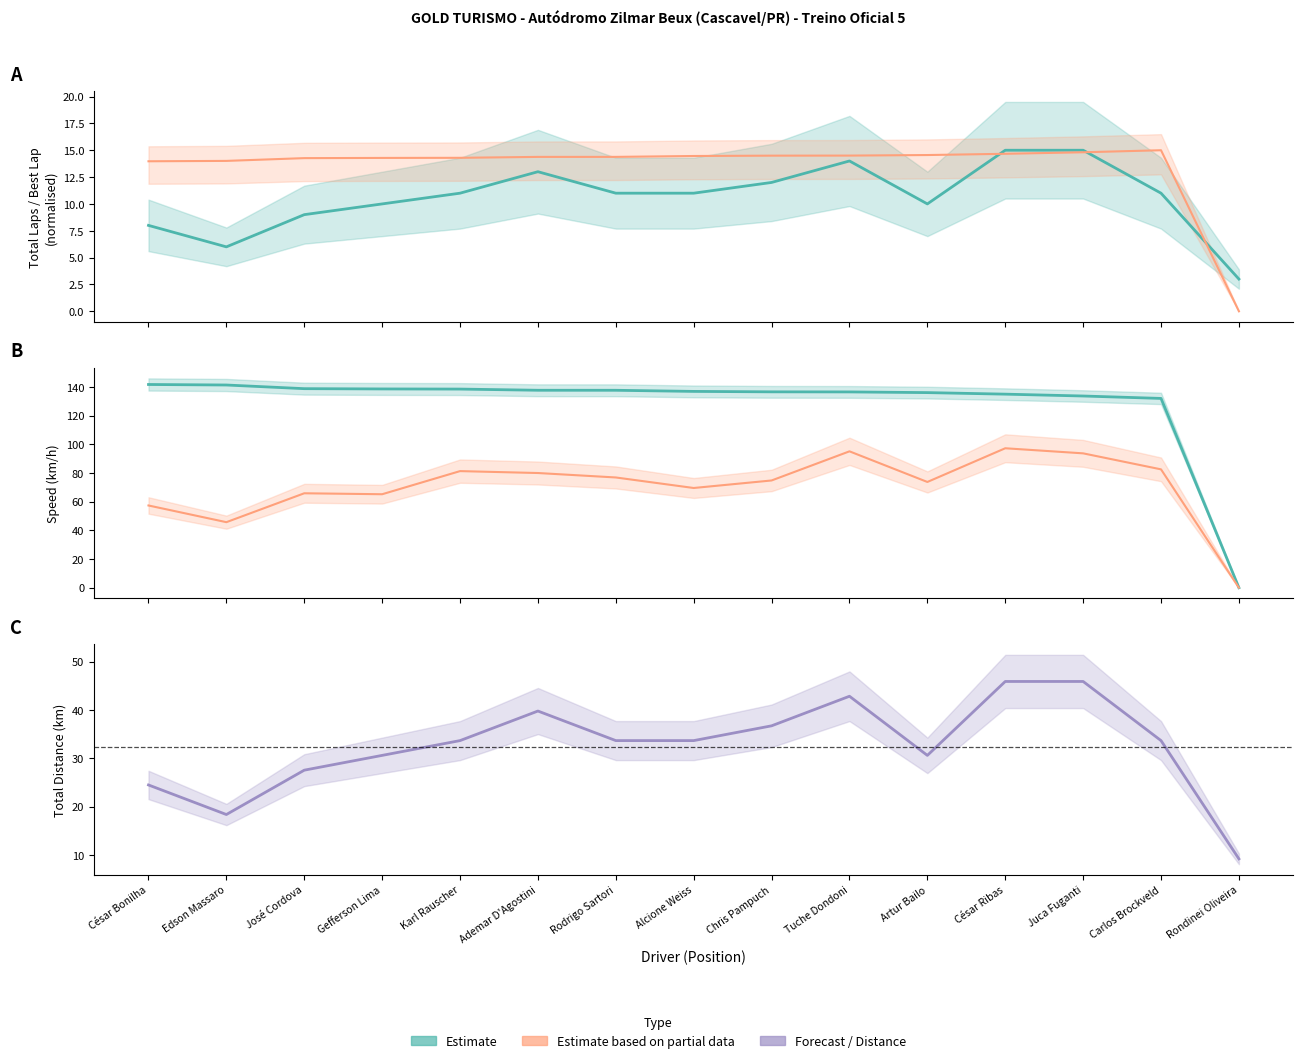

What position from the right is Ademar D'Agostini?

10